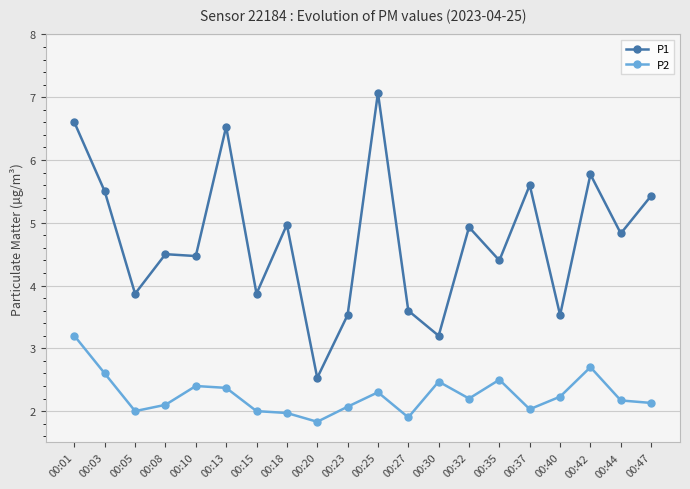

True or false: P2 and P1 cross at least once.

False